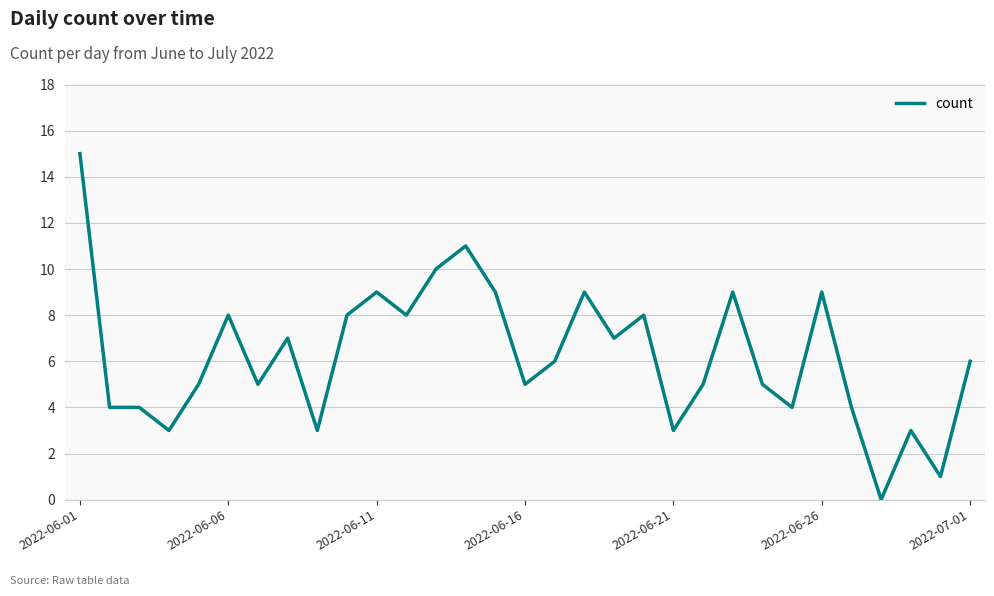

What is the maximum value shown in the chart?

15